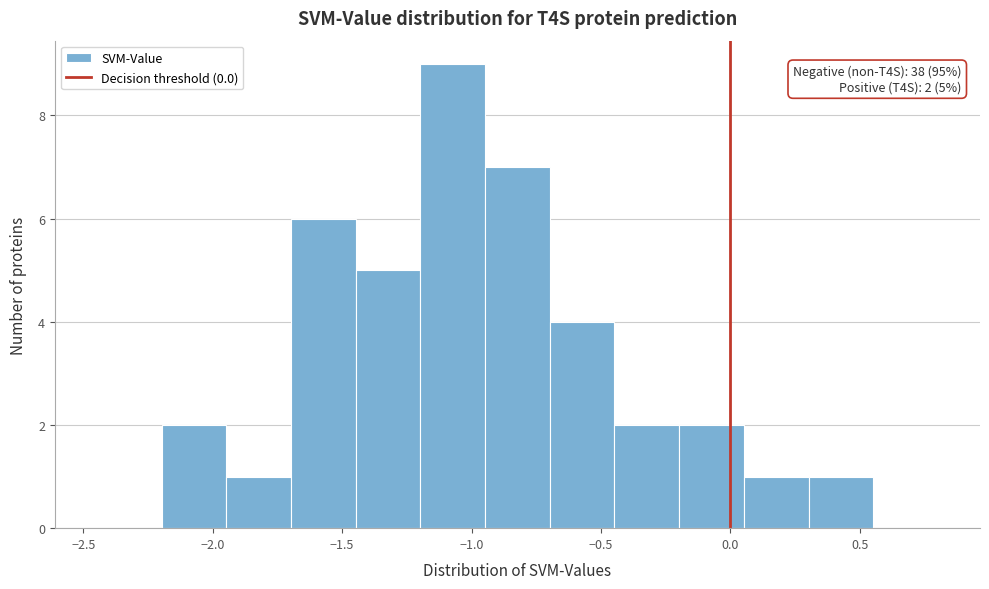

Over which range of the x-axis is the bar tallest?

-1.20 to -0.95